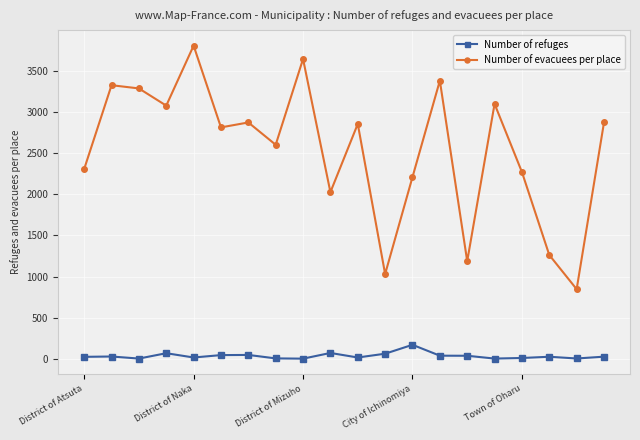

What is the difference between the second highest and second lowest values in the Number of refuges series?

68